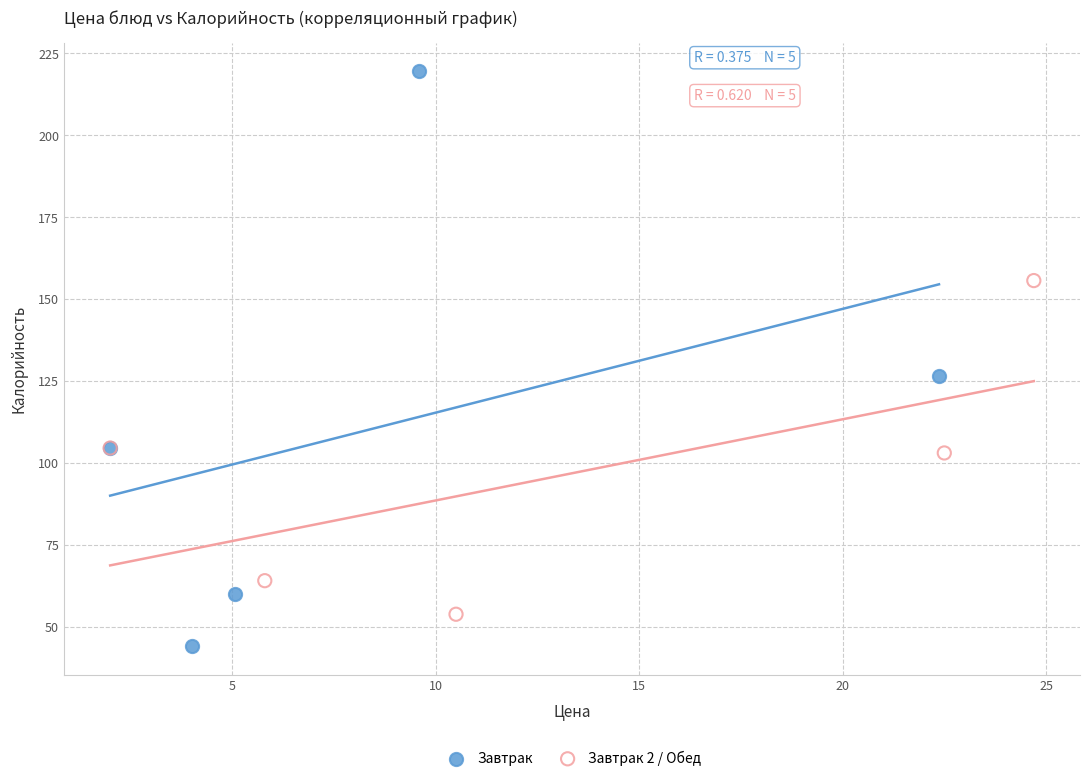

Which series reaches the minimum Y coordinate?

Завтрак